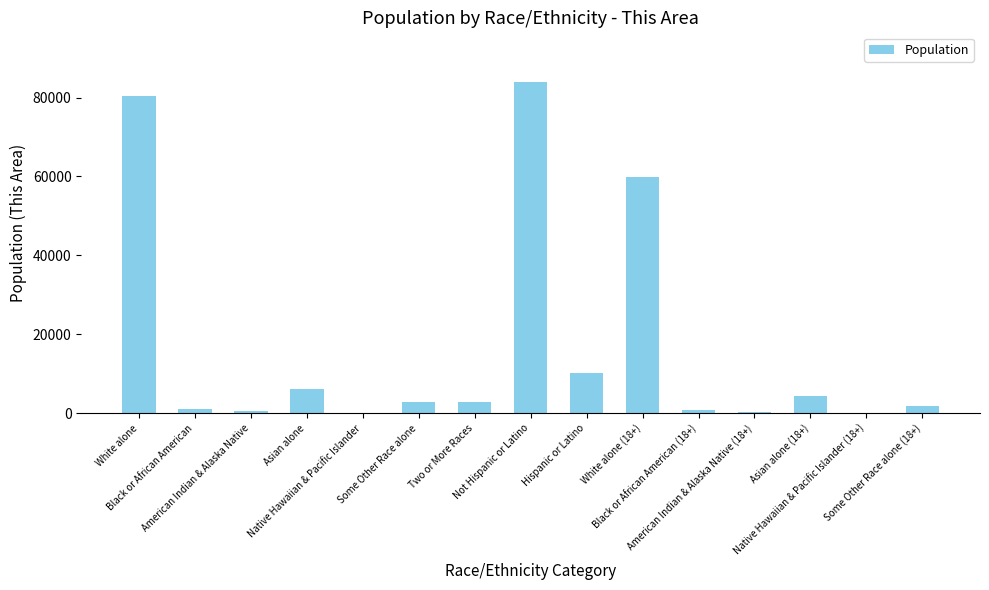

Count the number of data series in this chart.

1